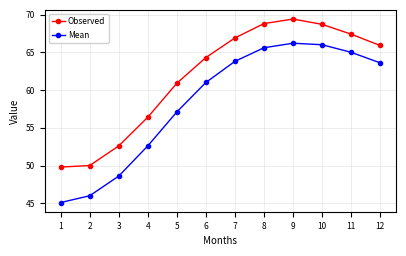

How many values in the Observed series exceed 65?

6